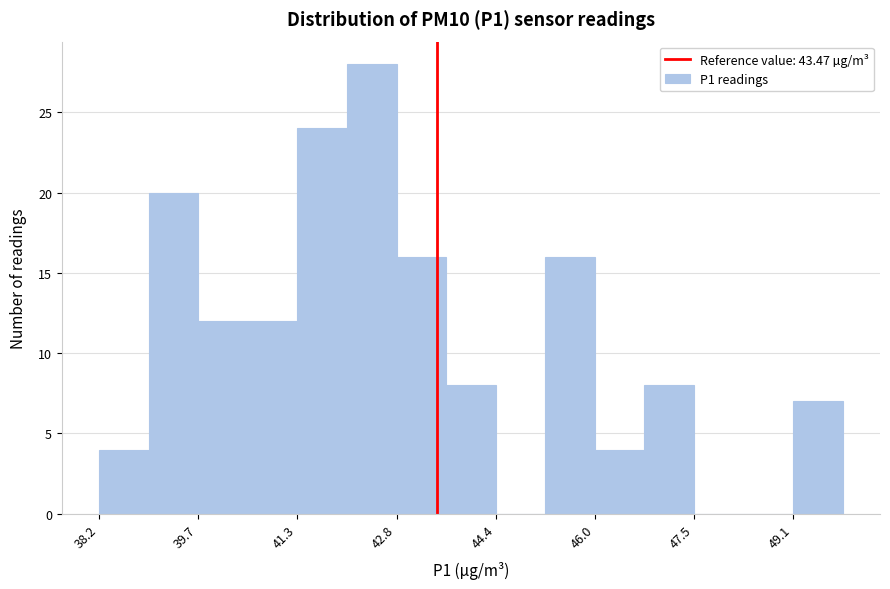

Around what value on the x-axis is the tallest bar? Give the approximate position of its centre, as read against the axis.

42.4